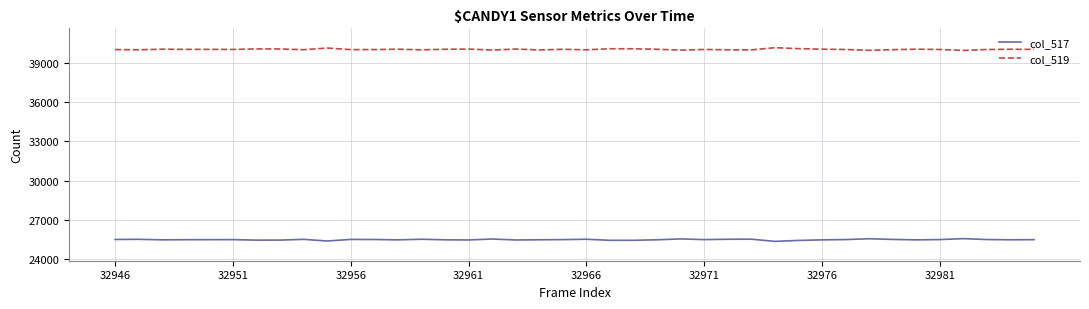

True or false: col_517 and col_519 cross at least once.

False